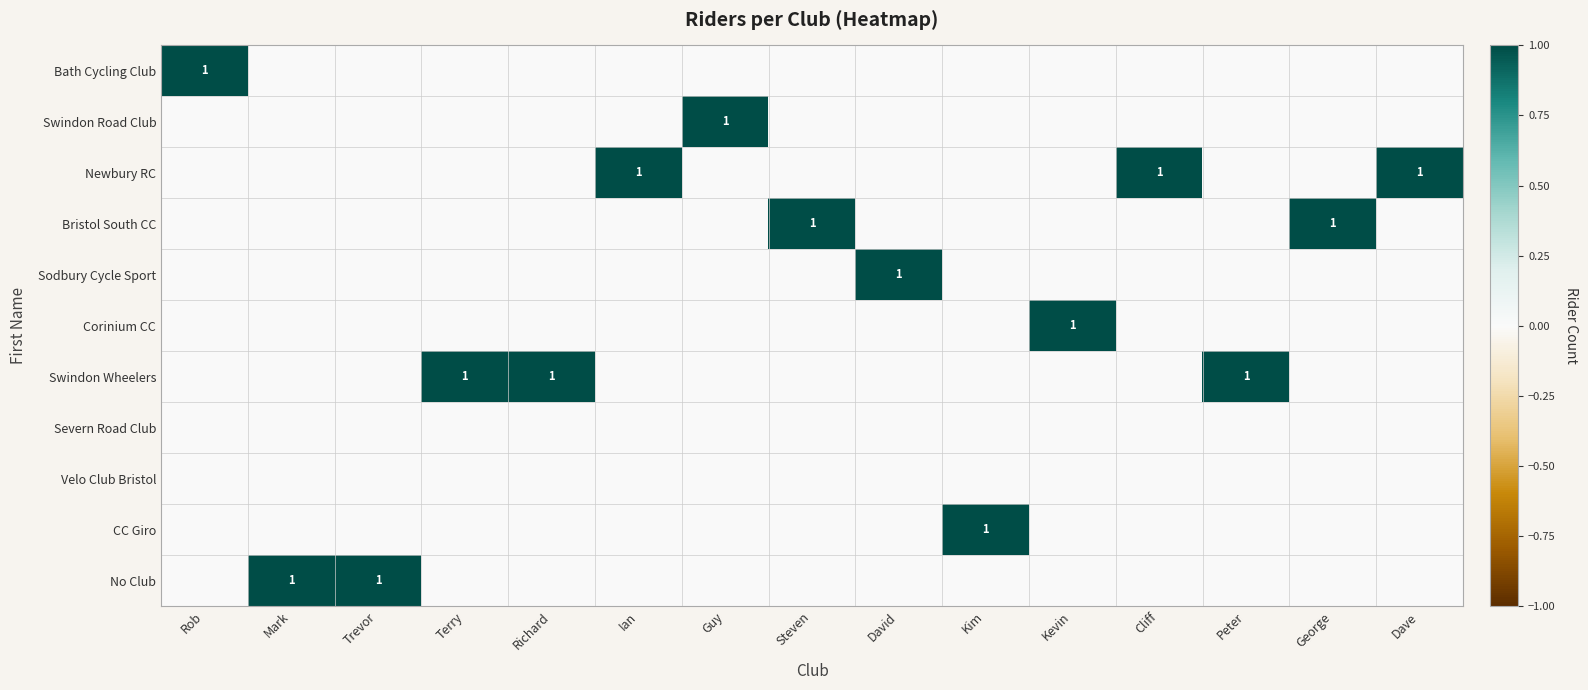

At which label does No Club reach its peak?

Mark